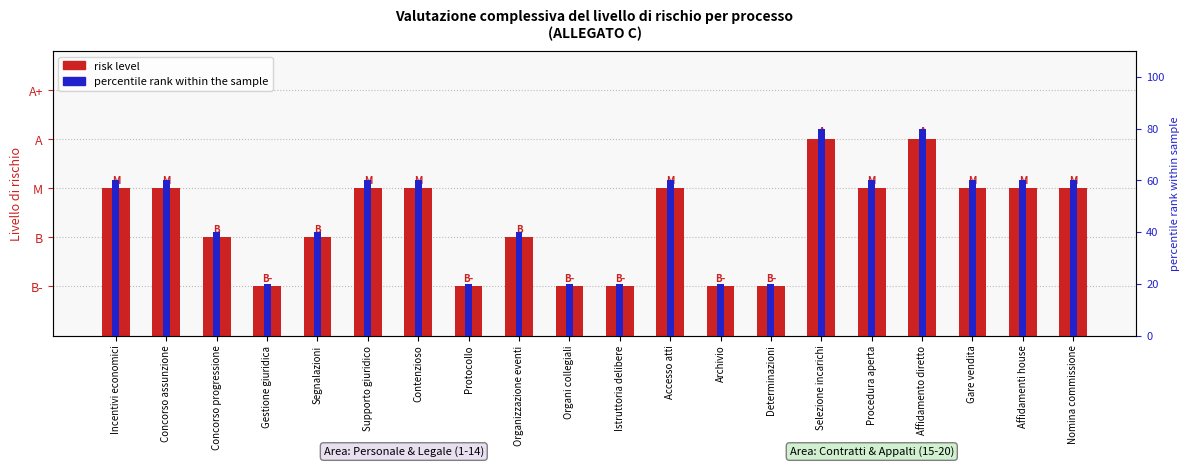

True or false: the data shows 1 at Protocollo.

False